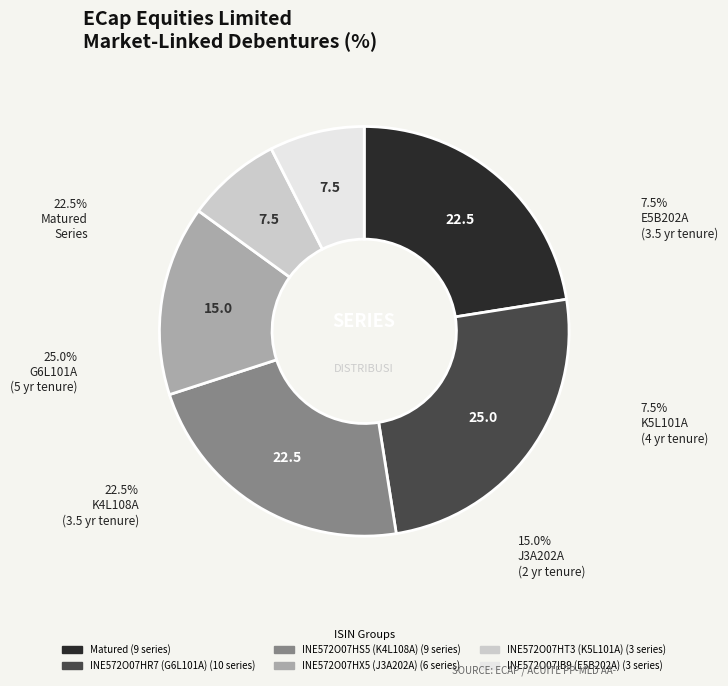

Approximately how many times larger is the value at INE572O07HX5
(J3A202A) compared to Matured?

0.7